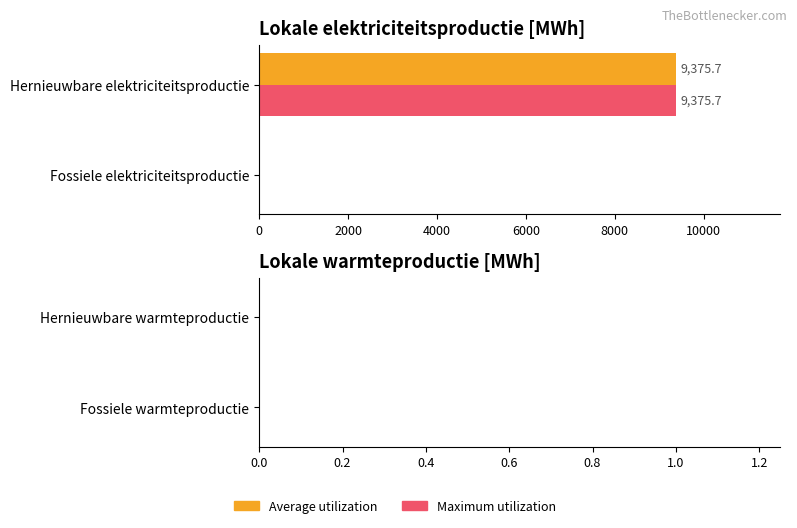

What is the sum of the Maximum utilization values at Hernieuwbare elektriciteitsproductie and Fossiele elektriciteitsproductie?

9375.7